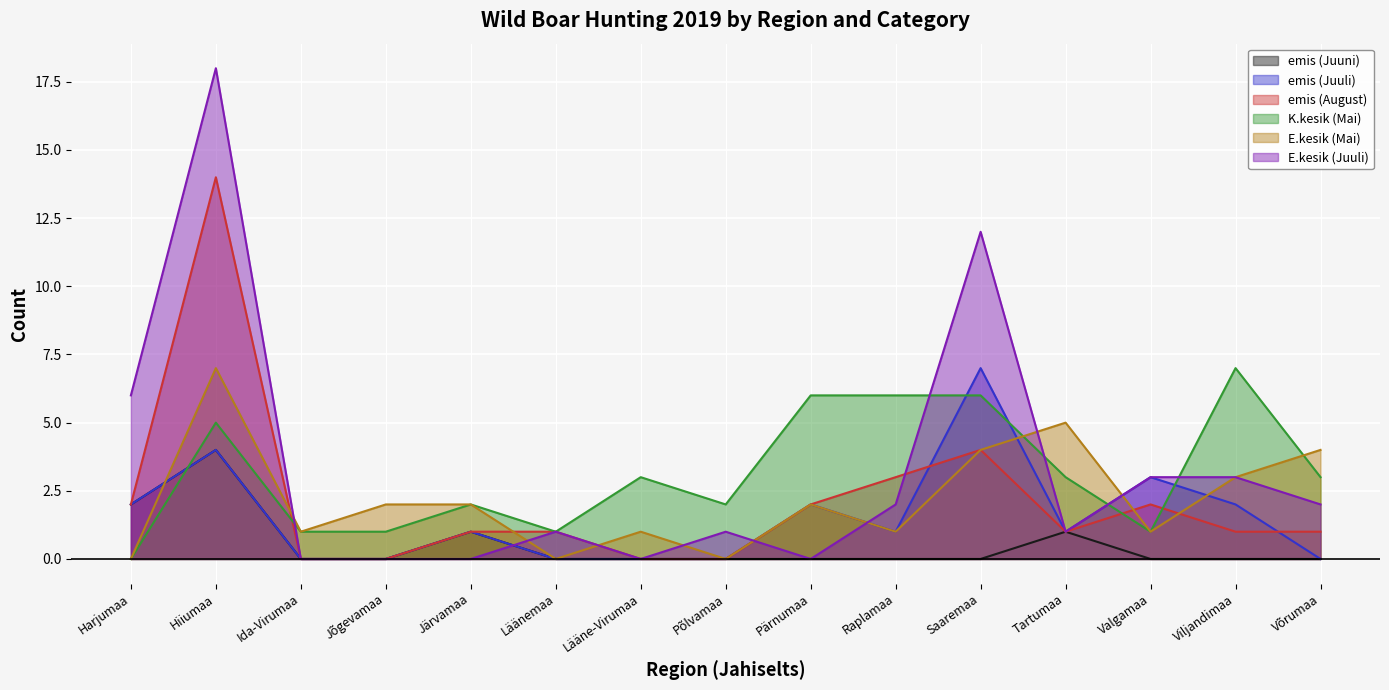

True or false: emis (August) has more than 0 points higher than both neighbors.

True